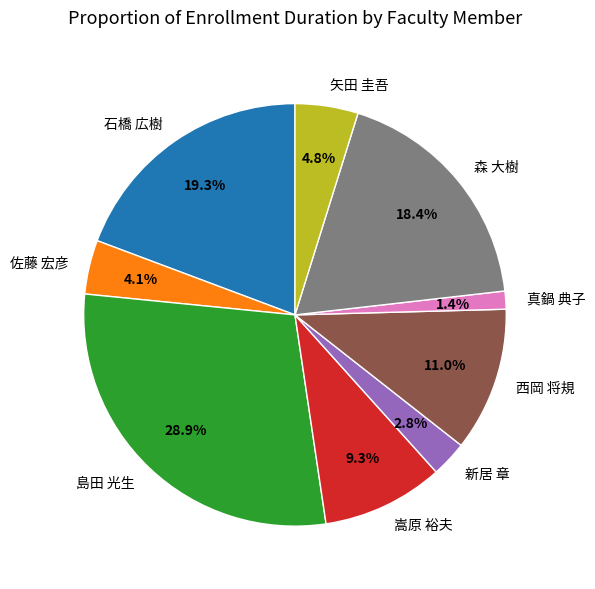

What percentage is NOT represented by 佐藤 宏彦?

95.9%